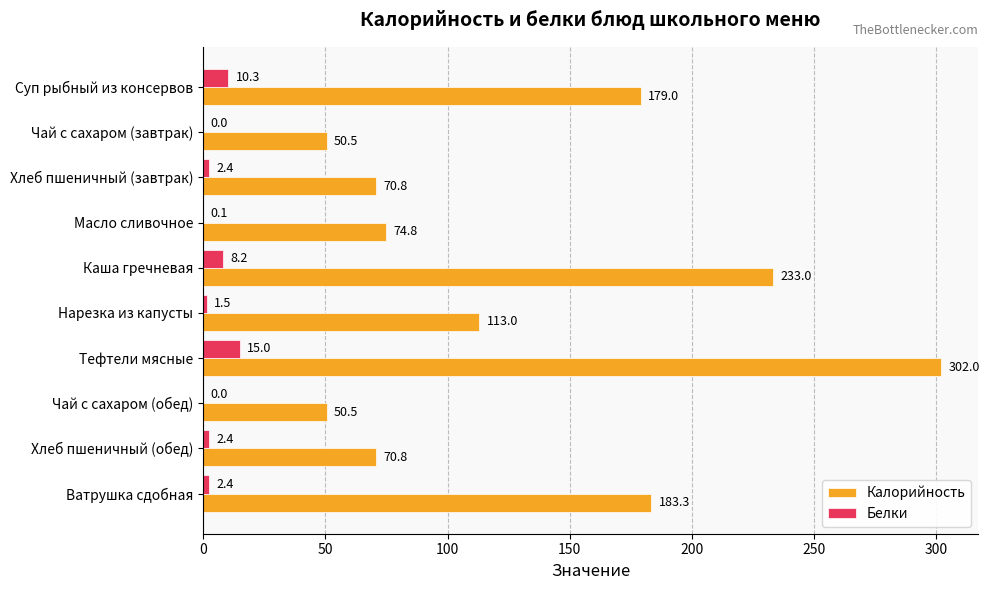

The value of Белки at Хлеб пшеничный (завтрак) is 2.4. True or false?

True